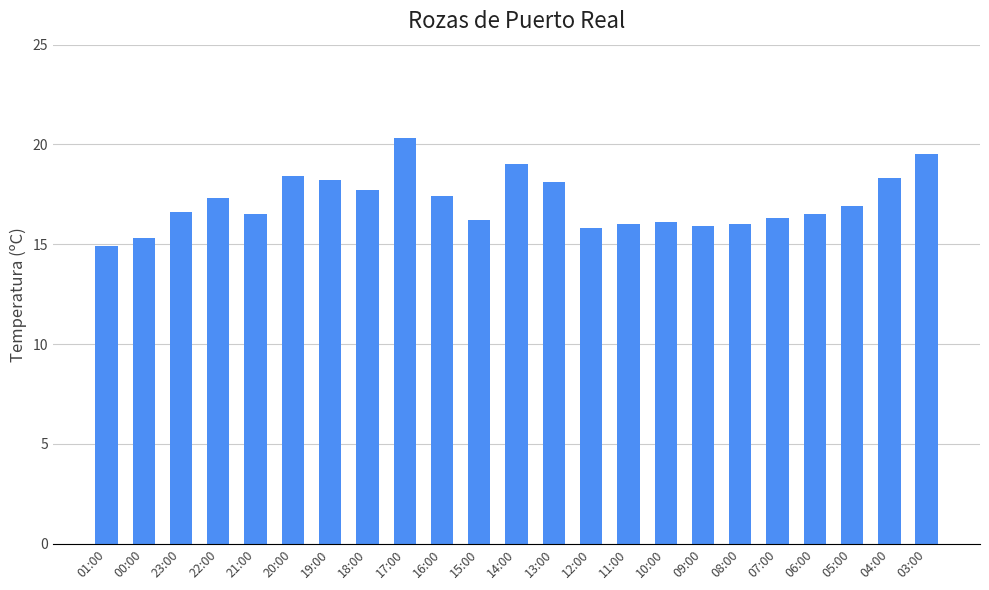

What is the difference between the values at 13:00 and 06:00?

1.6